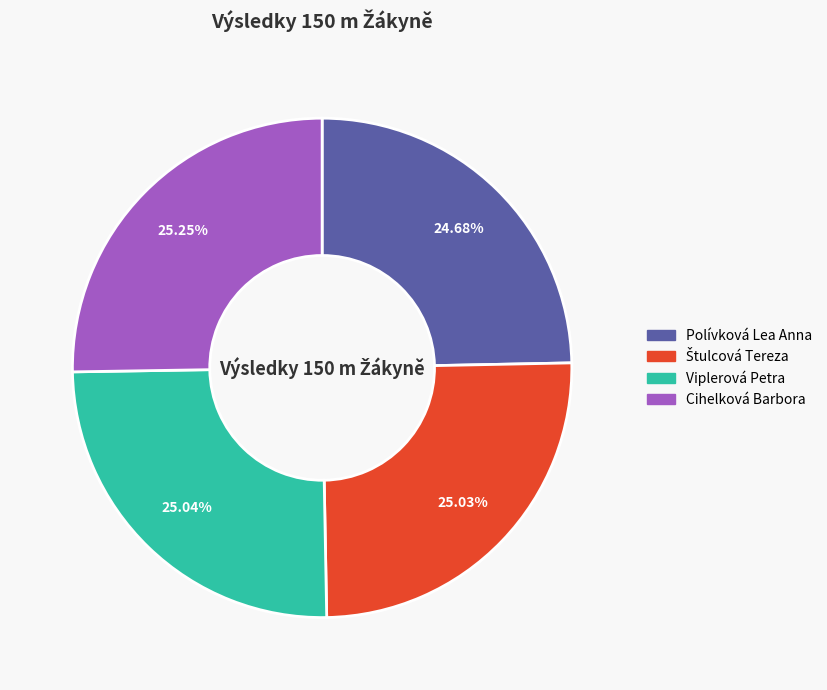

Is it true that Cihelková Barbora is 15% of the pie?

False